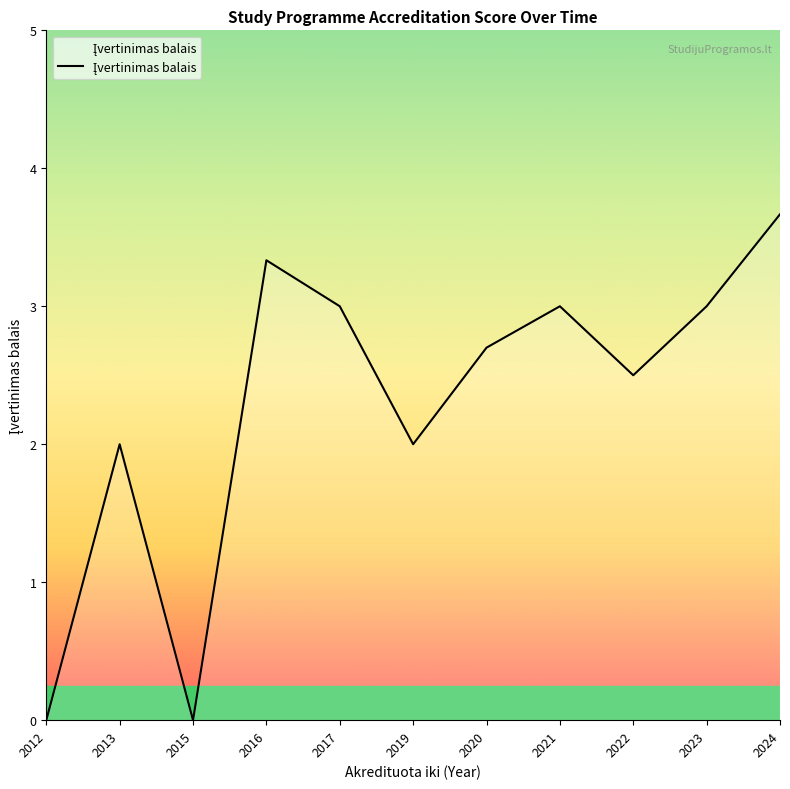

Which label corresponds to the largest value in the chart?

2024